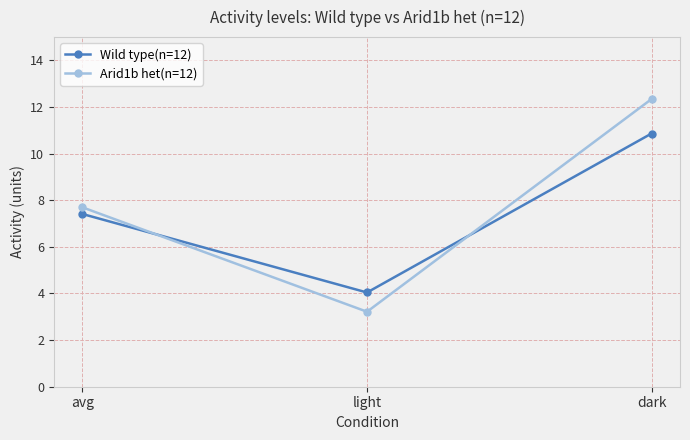

Which series has the largest range (max minus min)?

Arid1b het(n=12)